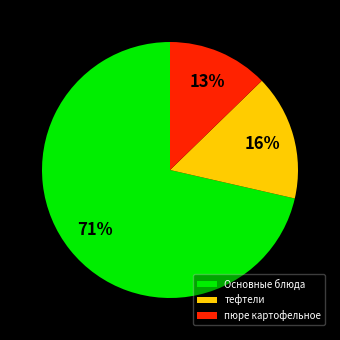

To the nearest percent, what portion does Основные блюда represent?

71%